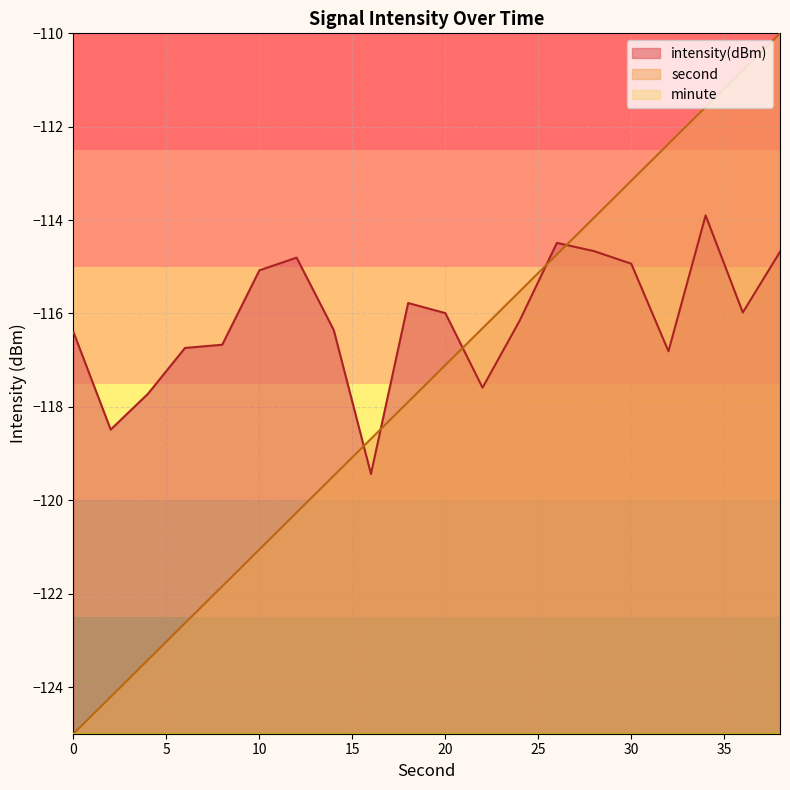

At which category is the sum across all series the highest?

38